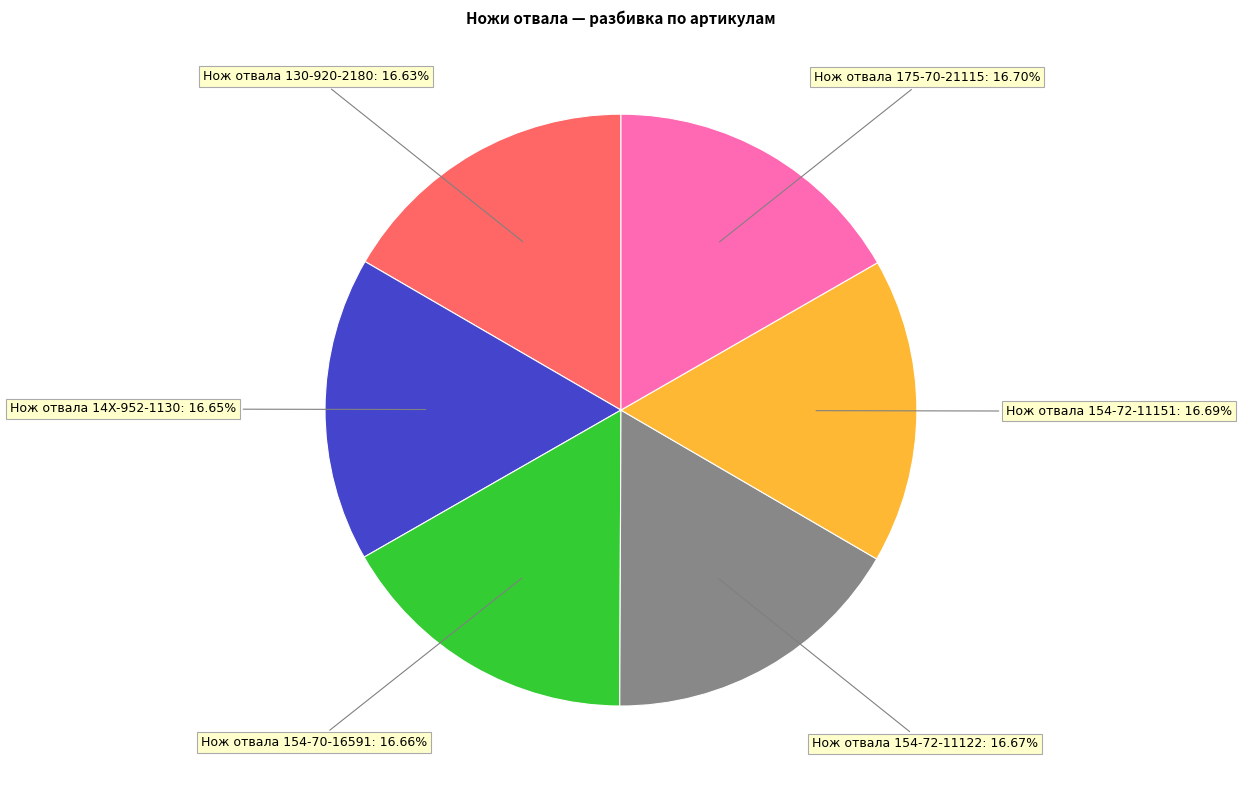

True or false: Нож отвала 154-72-11151 accounts for 17% of the total.

True